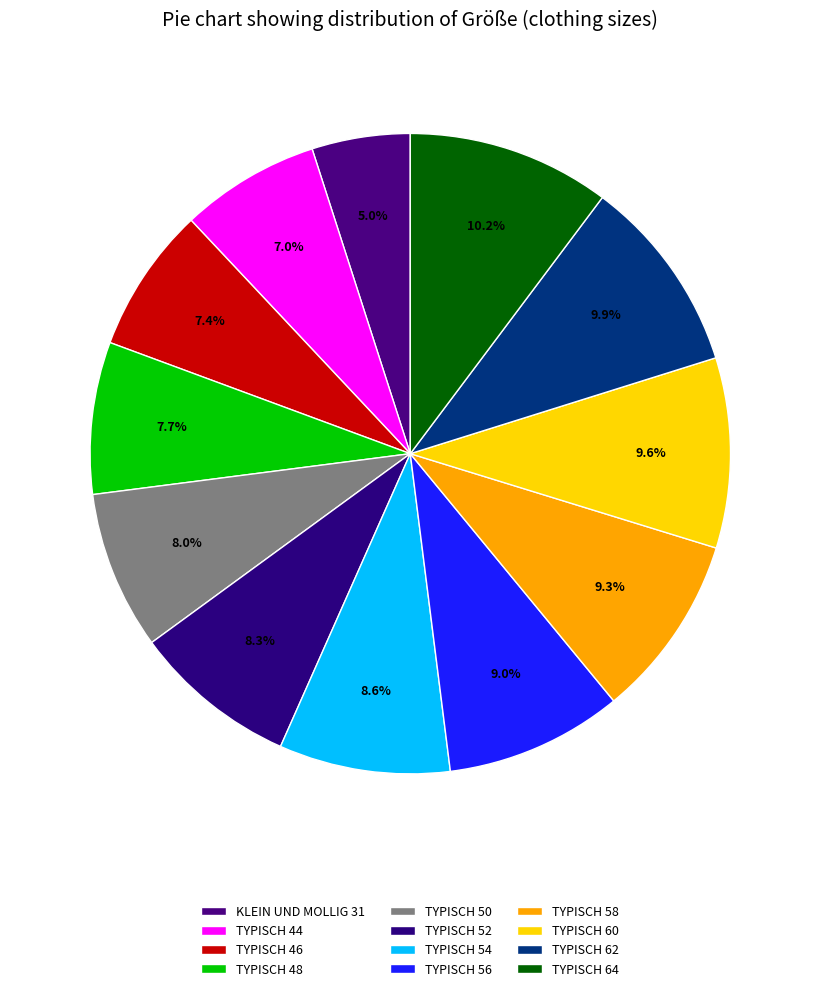

Count the number of slices in the pie.

12